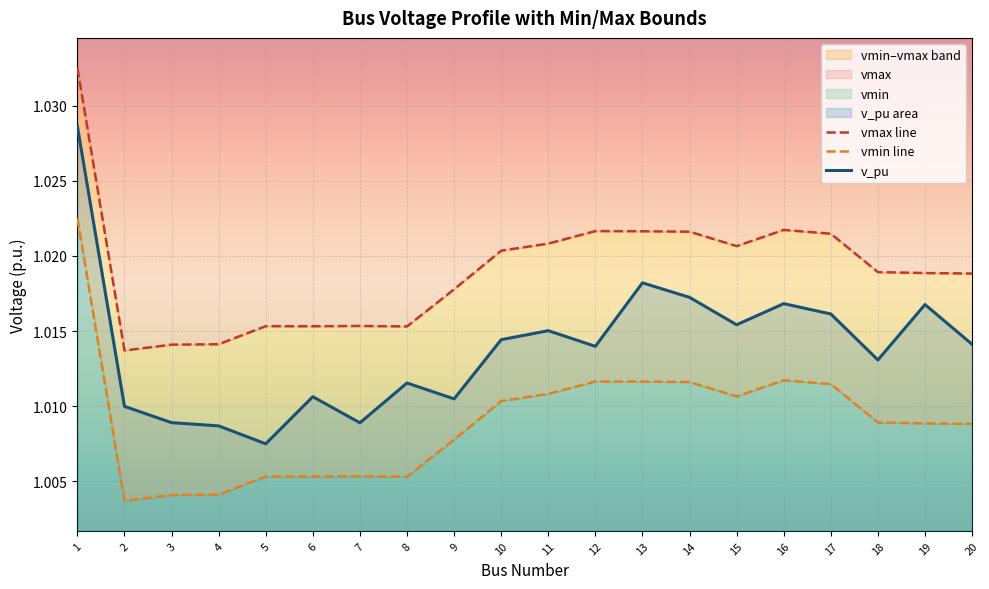

True or false: vmax line and v_pu cross at least once.

False